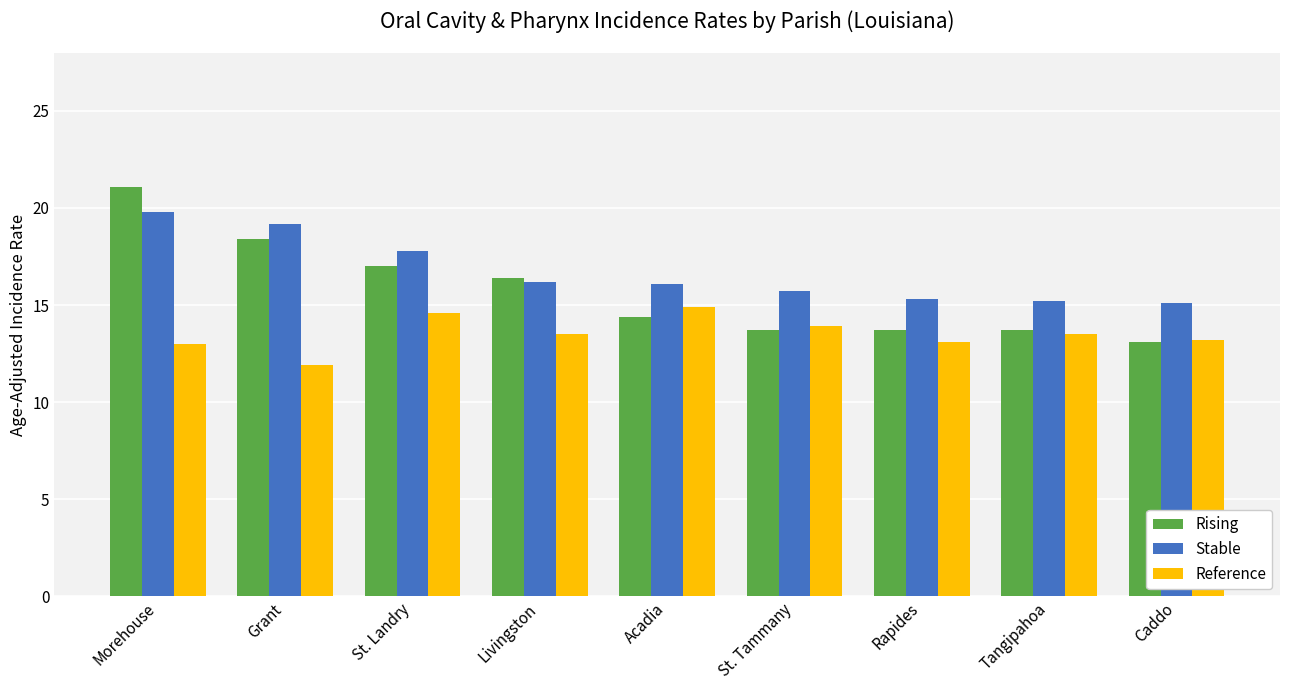

List the series in order of their peak value, highest first.

Rising, Stable, Reference